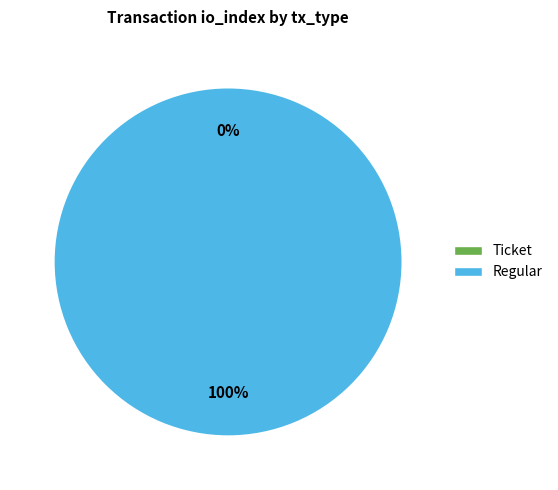

What percentage is the Regular slice, to the nearest percent?

100%